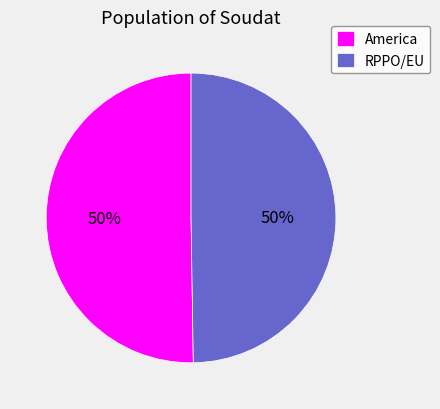

Is the sum of America and RPPO/EU greater than half?

Yes